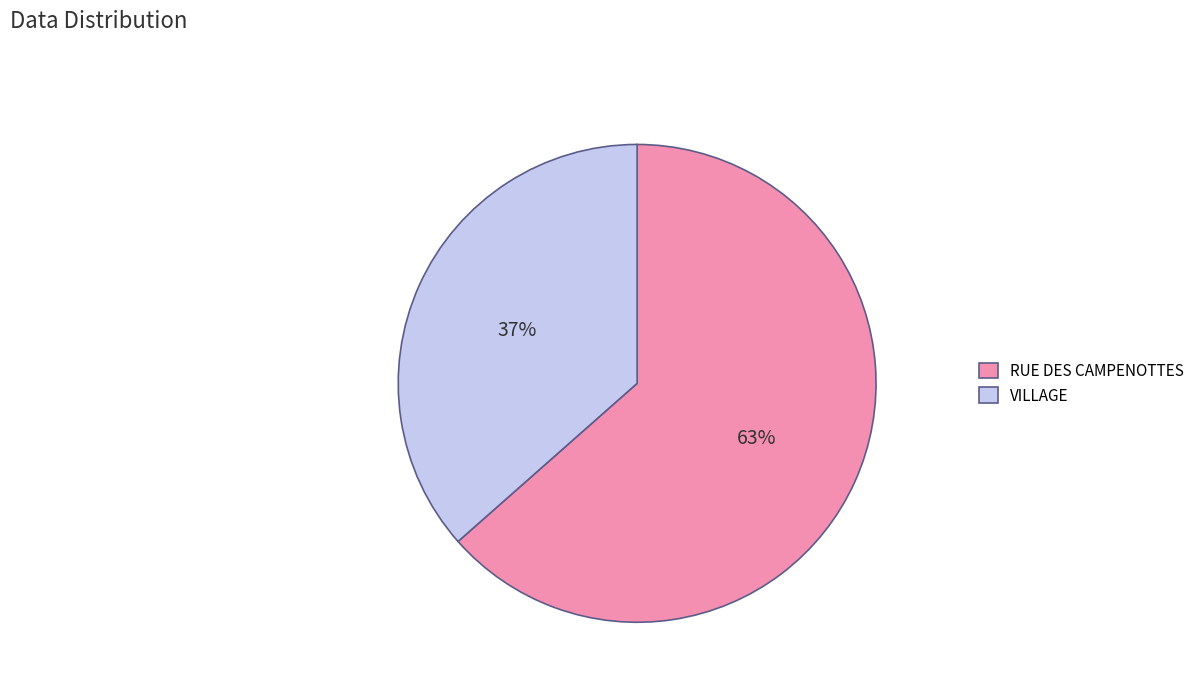

Does VILLAGE represent more than half of the total?

No